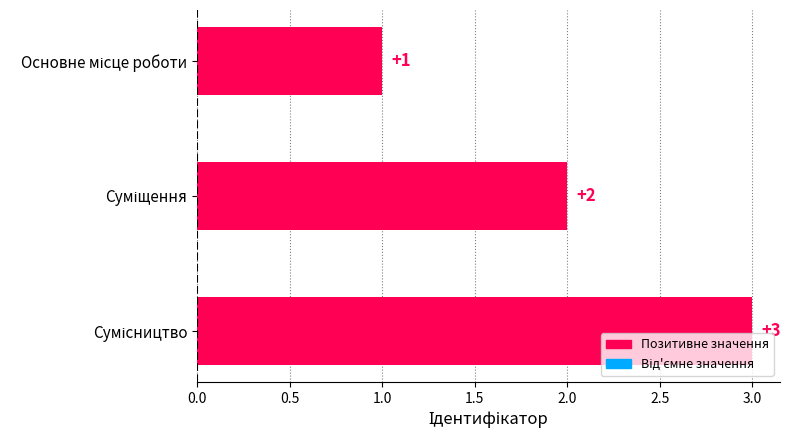

How many values are between 1 and 3?

3